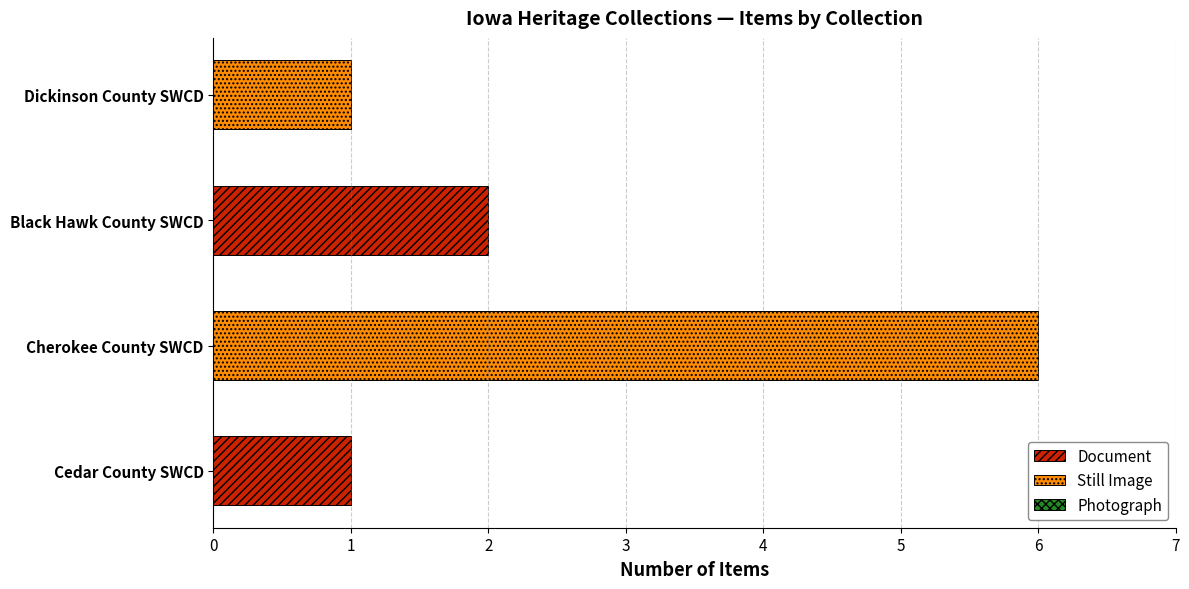

Count the Document values in the range 0 to 2.

4